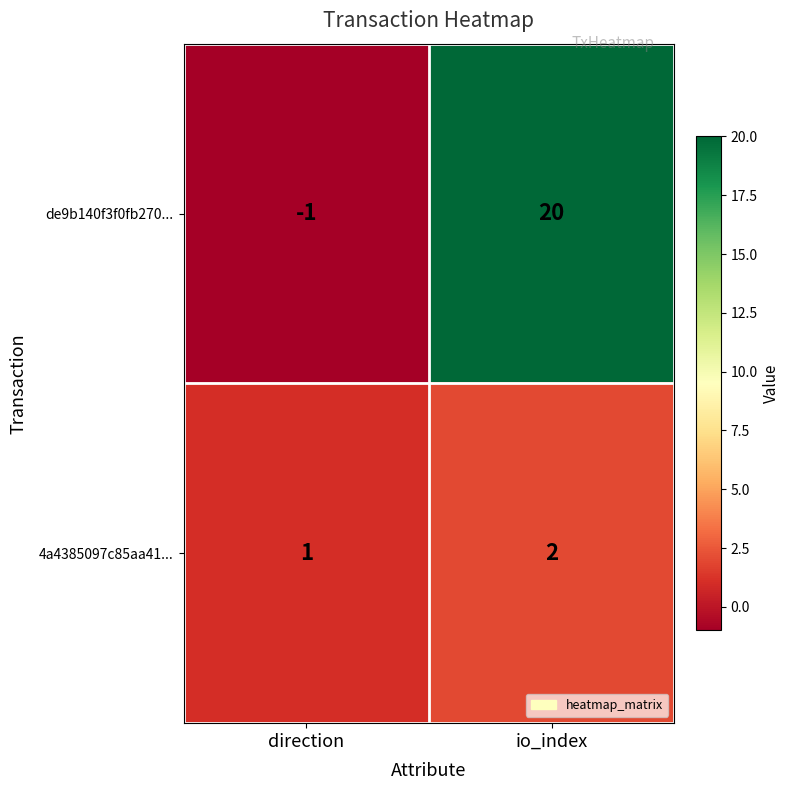

At direction, list the series in order from smallest to largest.

de9b140f3f0fb270..., 4a4385097c85aa41...